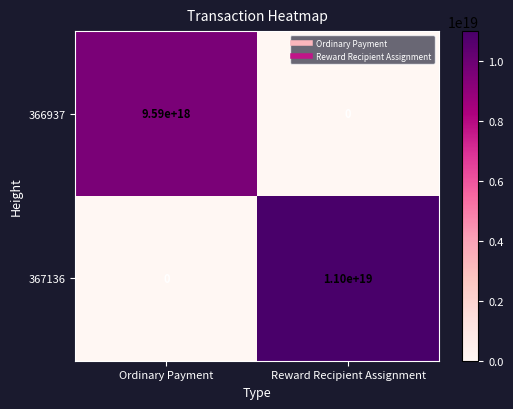

At which category is the sum across all series the highest?

Reward Recipient Assignment